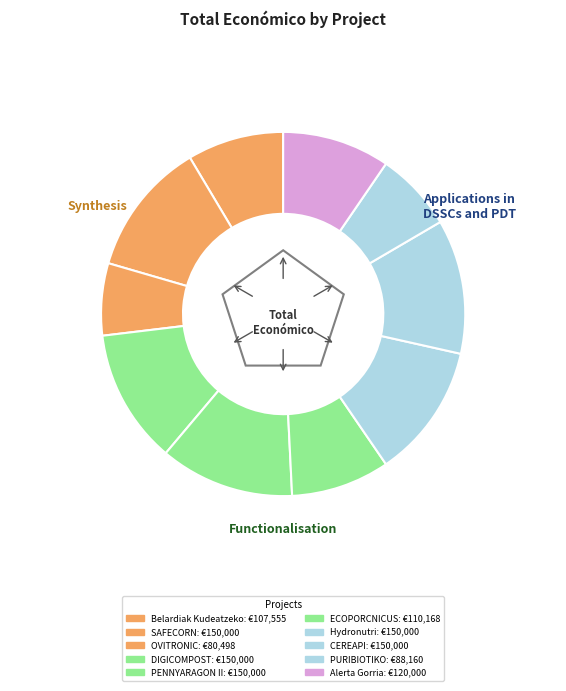

Is there any slice that represents more than half of the pie?

No